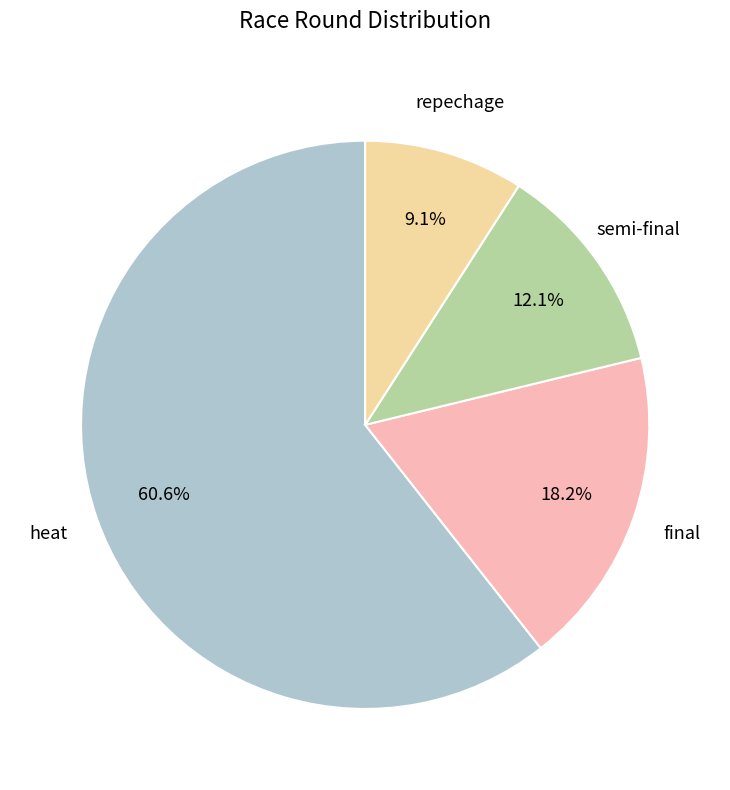

Is there a majority slice in this chart?

Yes